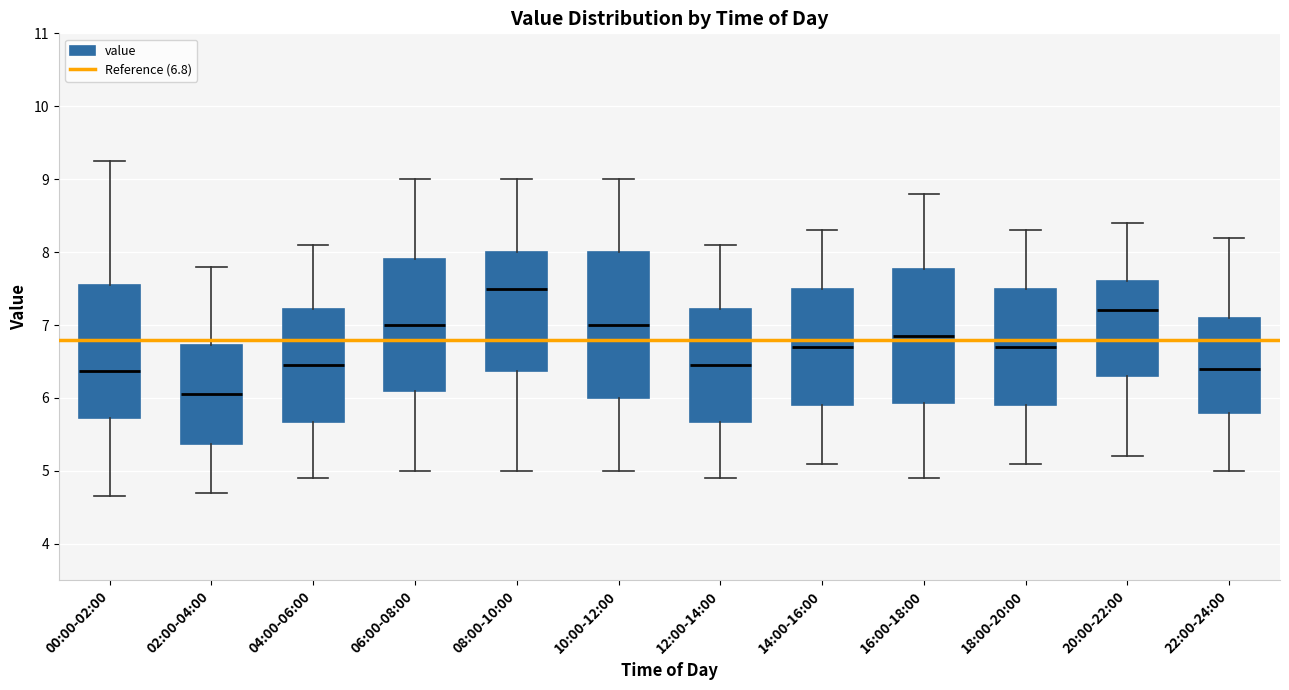

Which box is the tallest, from its lower edge to its upper edge?

10:00-12:00